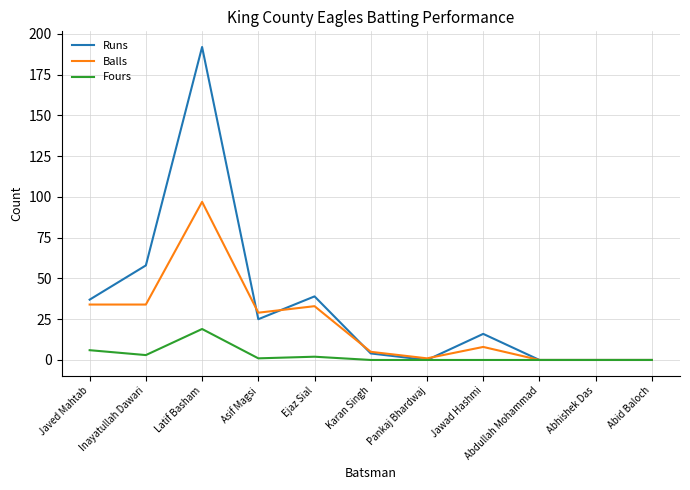

List the series in order of their peak value, highest first.

Runs, Balls, Fours